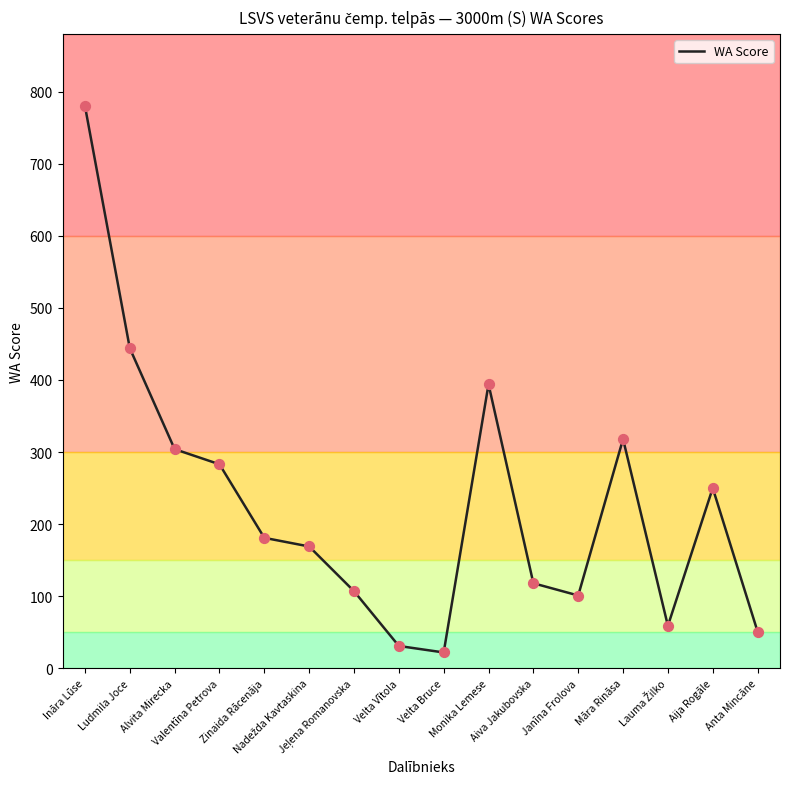

What is the change in value from Valentīna Petrova to Māra Rināsa?

+35